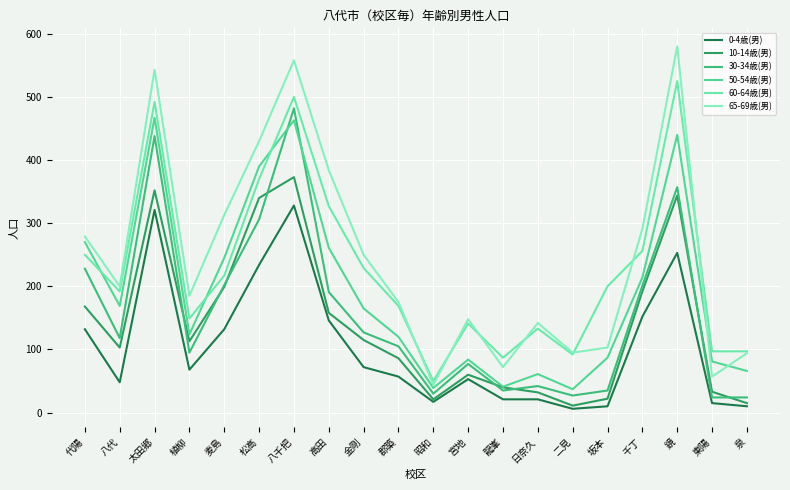

What is the average value of the 30-34歳(男) series?

157